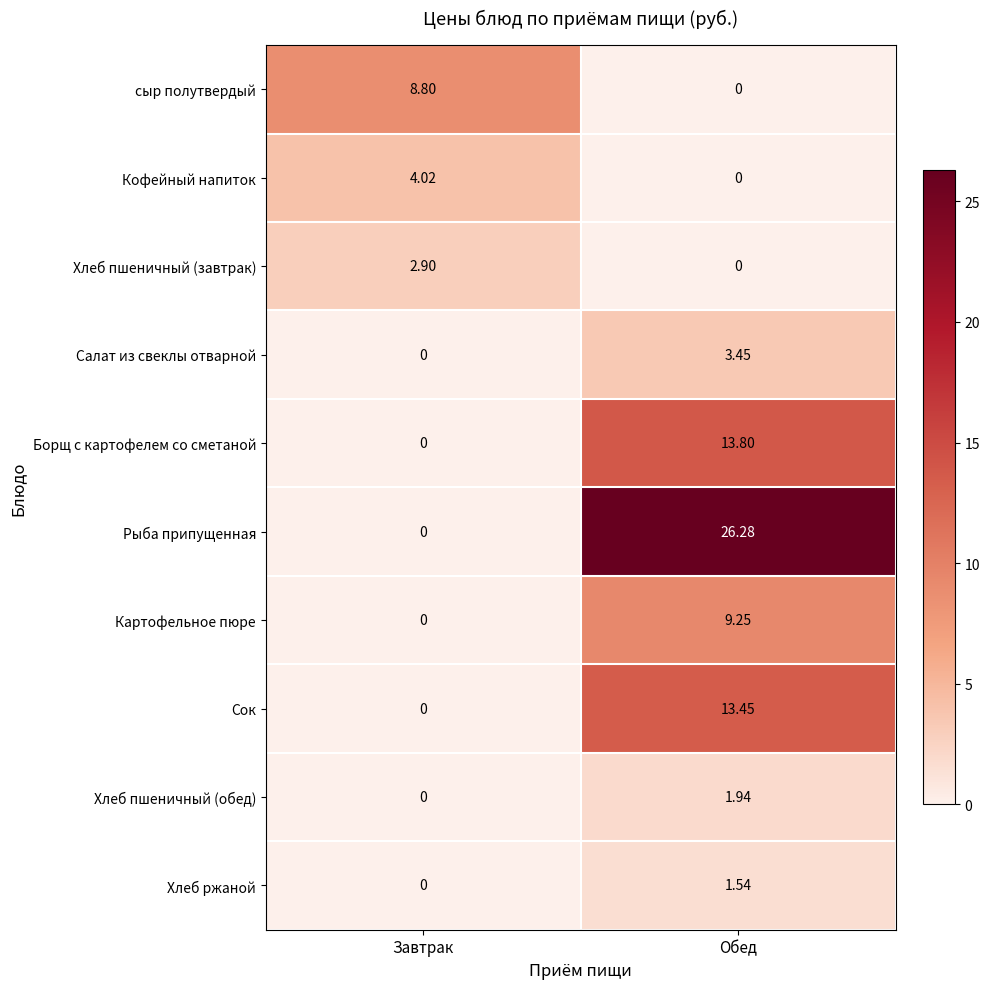

Rank the categories by Хлеб ржаной value from lowest to highest.

Завтрак, Обед